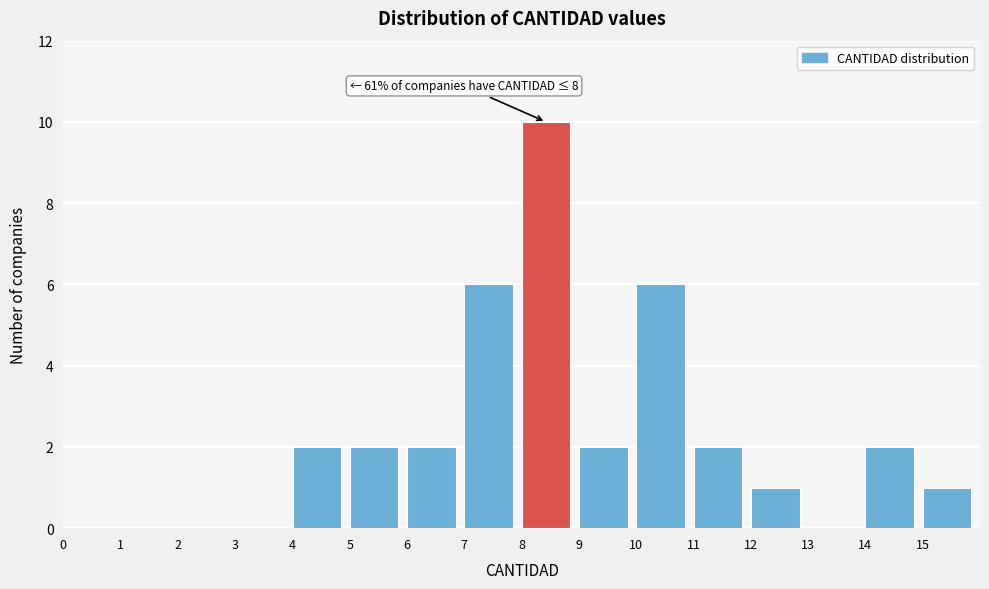

Reading left to right, what are all the values shown in this chart?

0=0	1=0	2=0	3=0	4=2	5=2	6=2	7=6	8=10	9=2	10=6	11=2	12=1	13=0	14=2	15=1